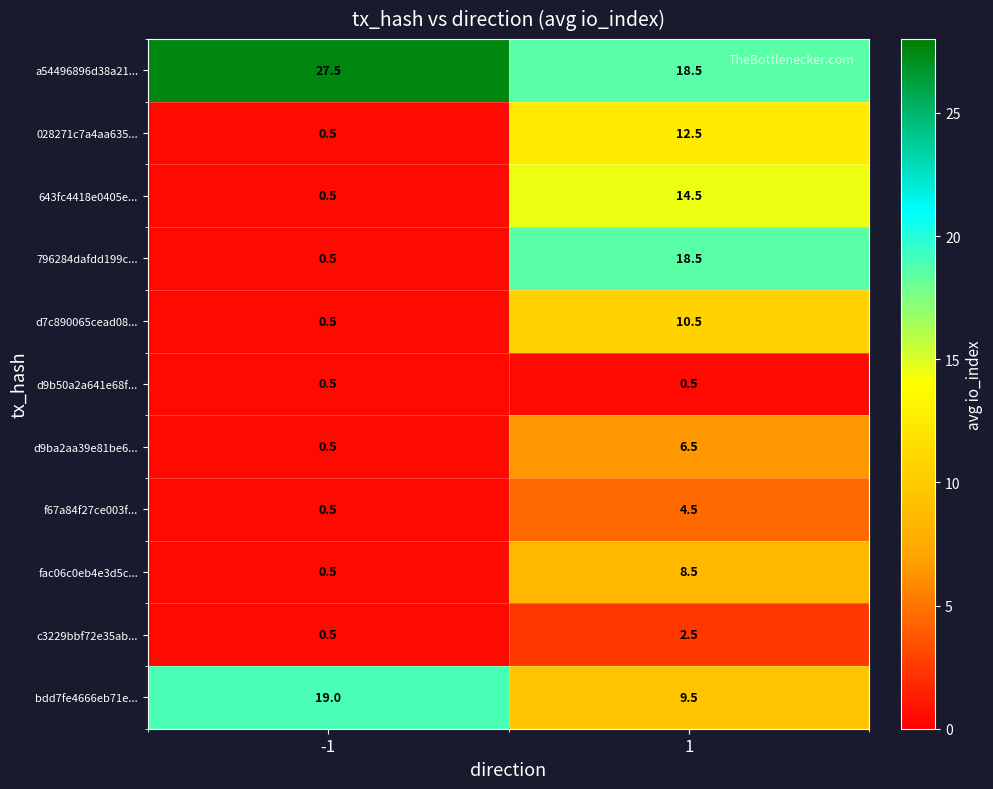

What is the sum of all d7c890065cead08... values?

11.0